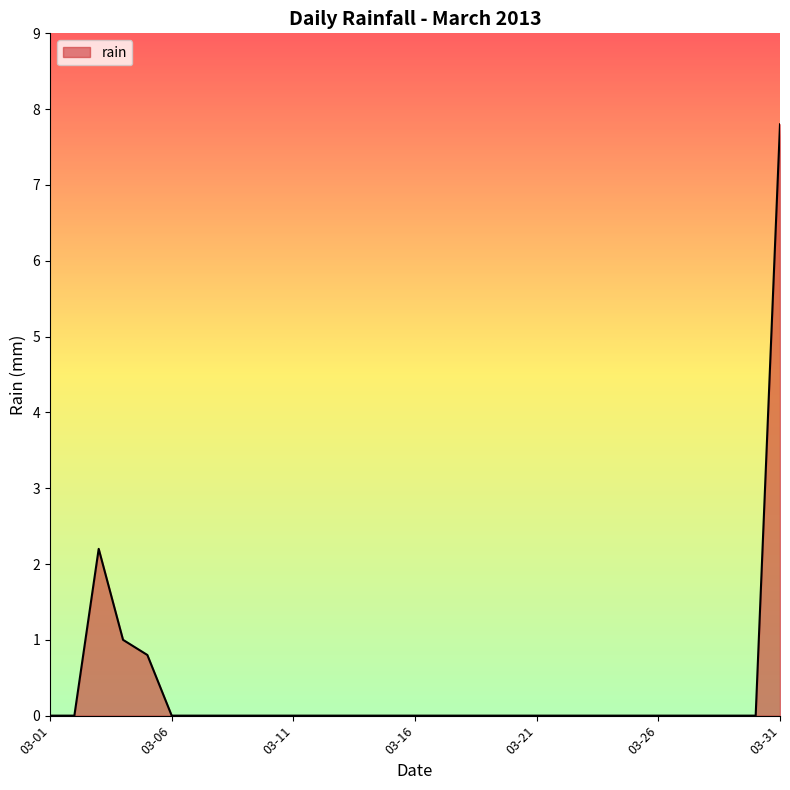

What is the greatest value displayed?

7.8